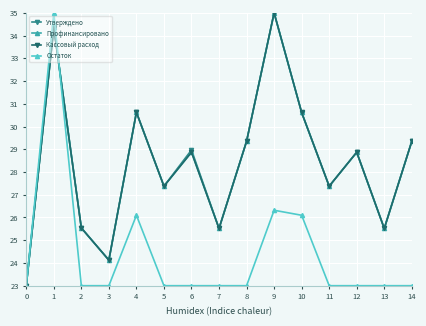

At how many categories does at least one series exceed 25?

13